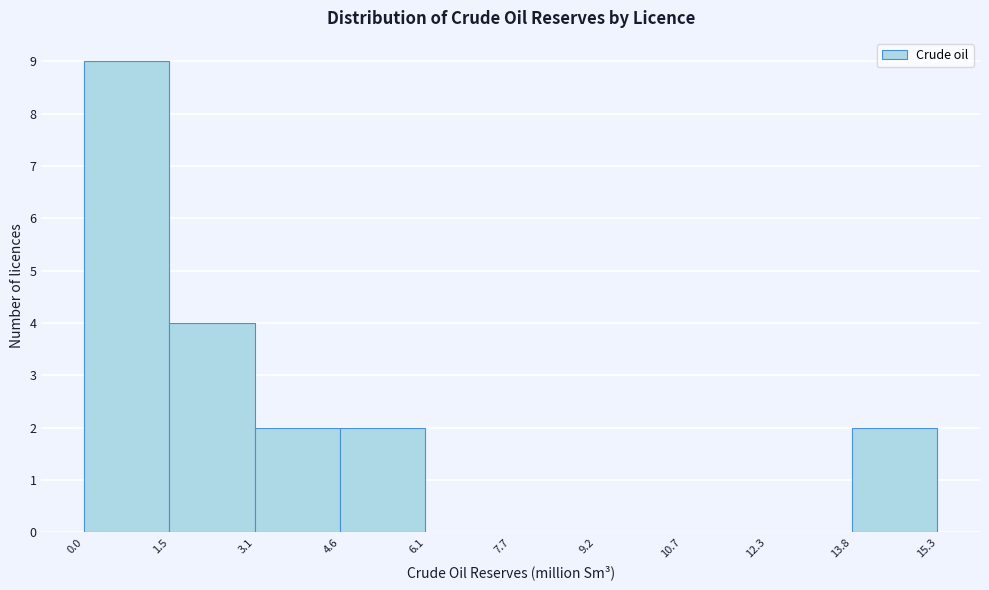

What is the height of the bar covering 13.8 to 15.3 on the x-axis? The values are not printed on the chart, so give them approximately, as read against the axis.

2